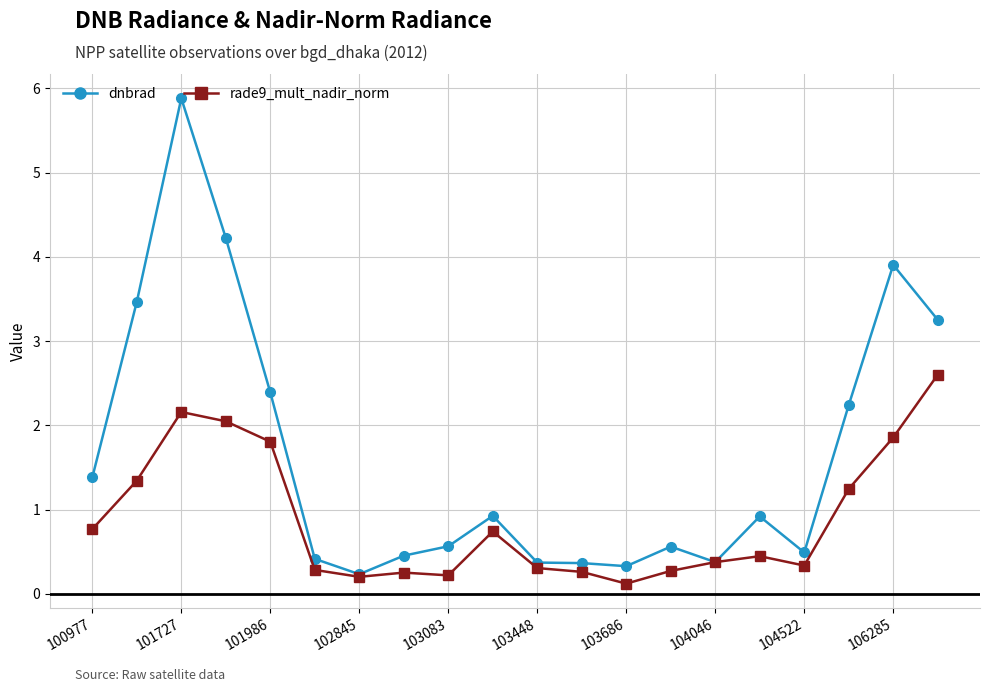

What is the difference between the maximum and minimum values in the rade9_mult_nadir_norm series?

2.5